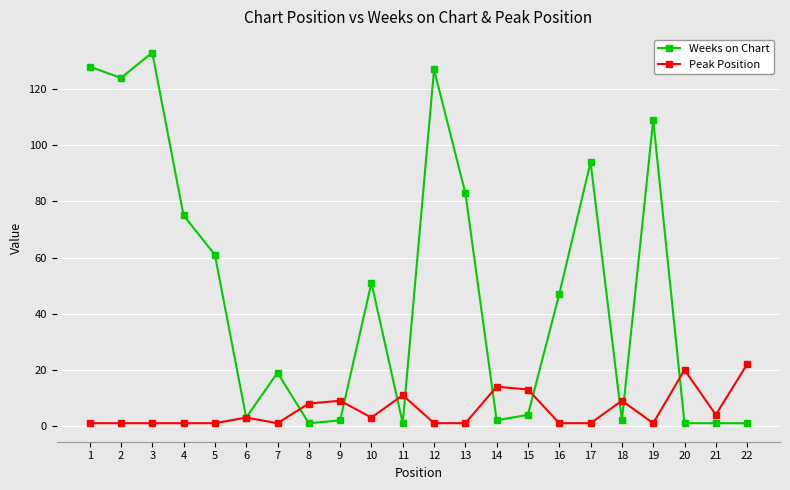

Rank the series by their average value, from highest to lowest.

Weeks on Chart, Peak Position